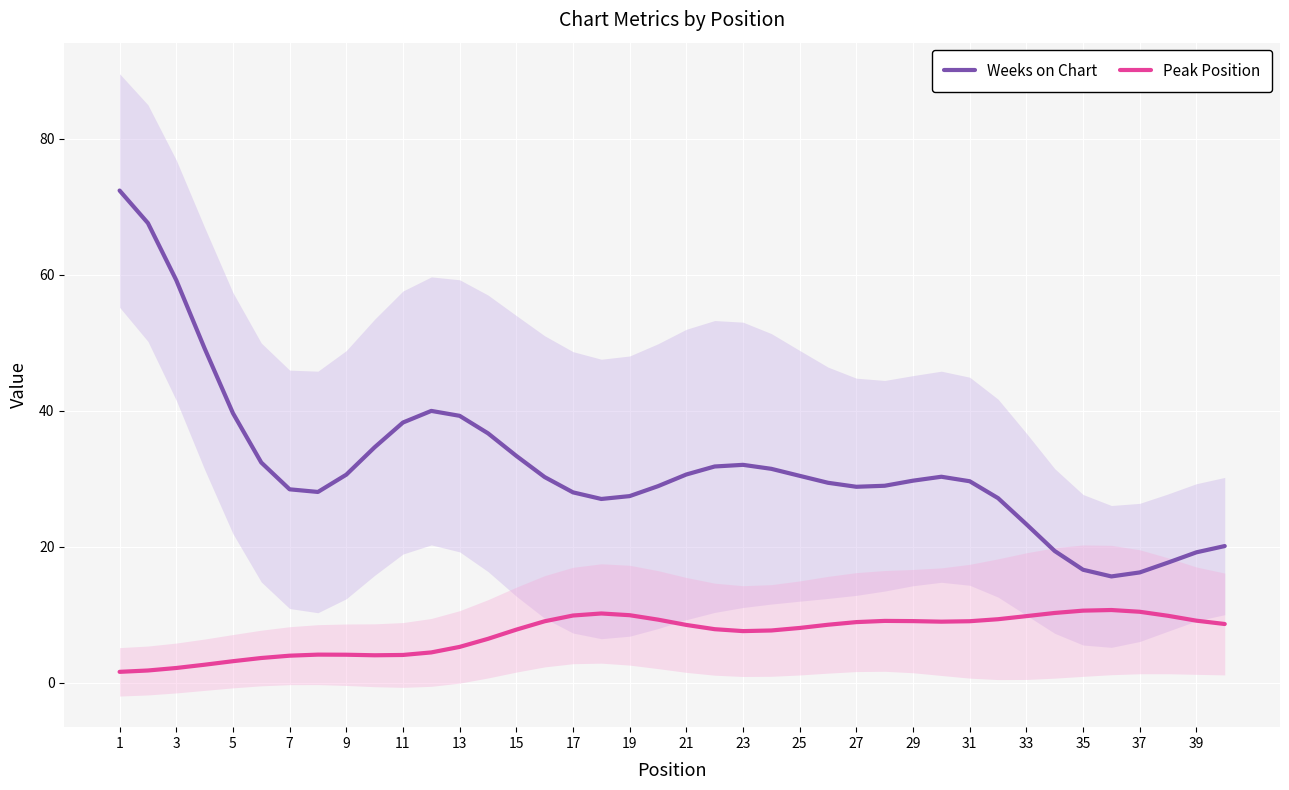

What is the maximum value for Weeks on Chart?

72.4